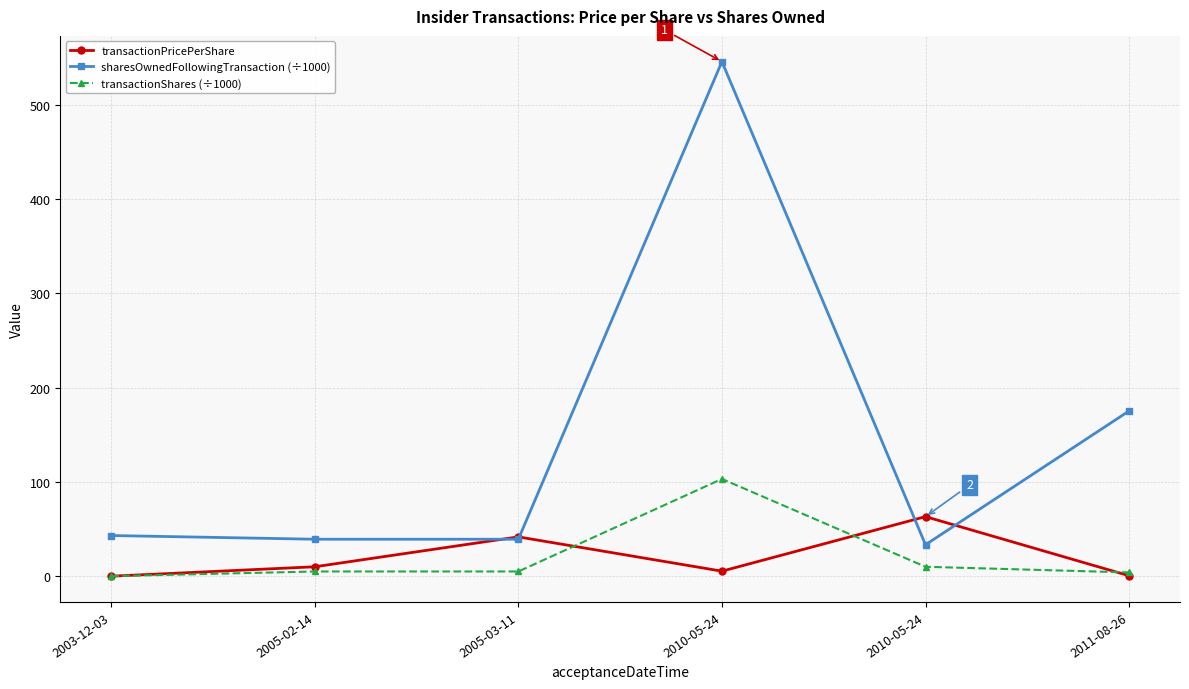

What is the sum of the sharesOwnedFollowingTransaction (÷1000) values at 2011-08-26 and 2003-12-03?

218.4